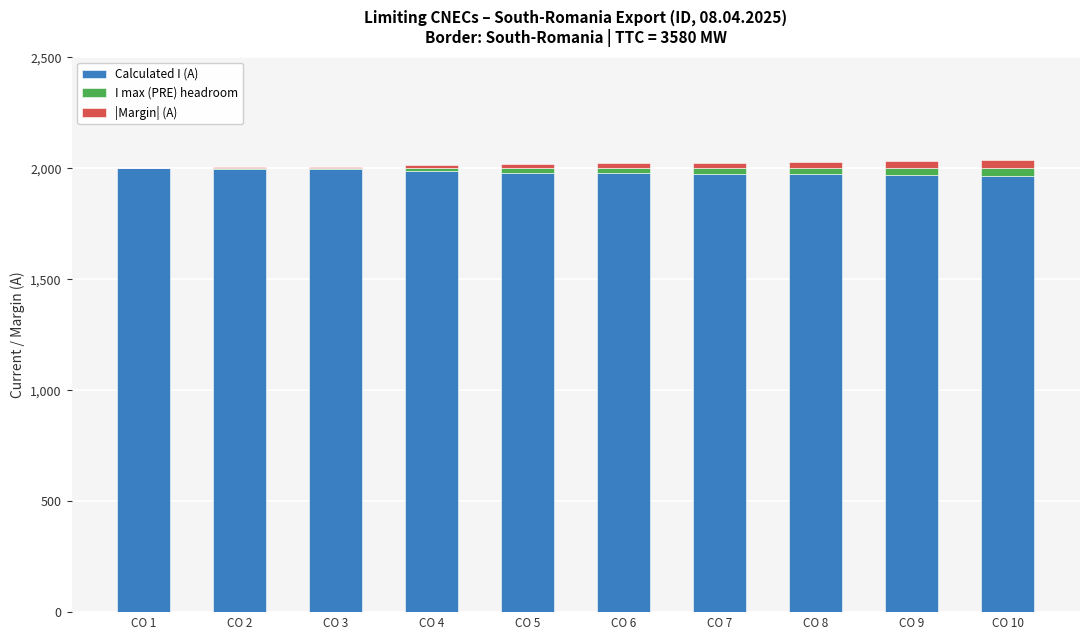

What is the highest value of the Calculated I (A) series?

1999